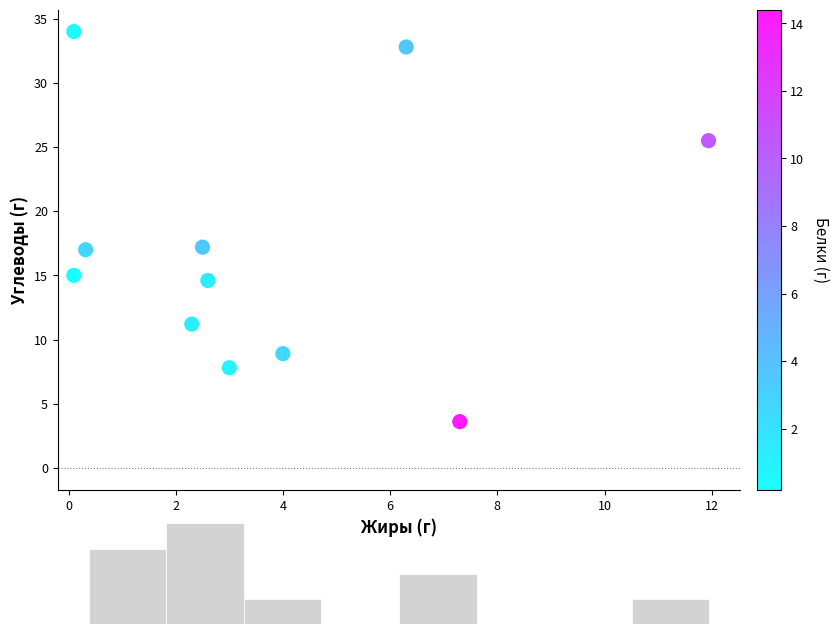

What is the range of Y values (max minus min)?

30.4